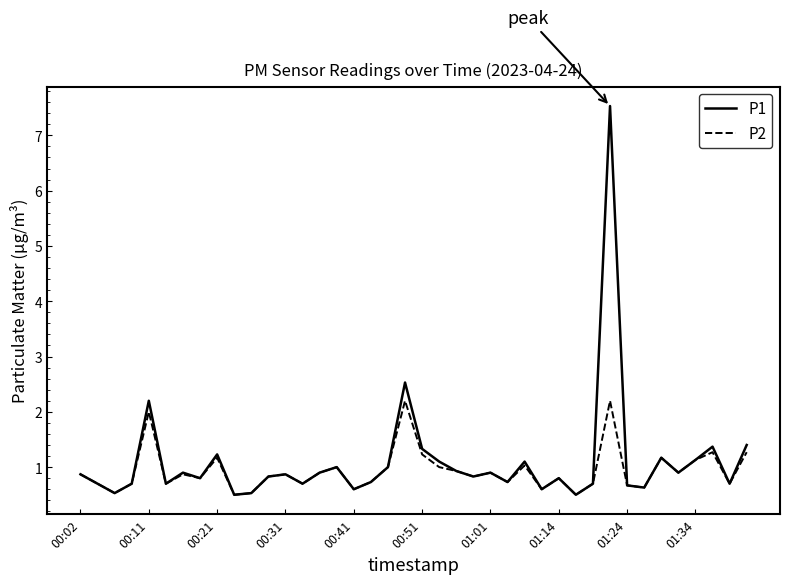

Which series has the largest total across all categories?

P1